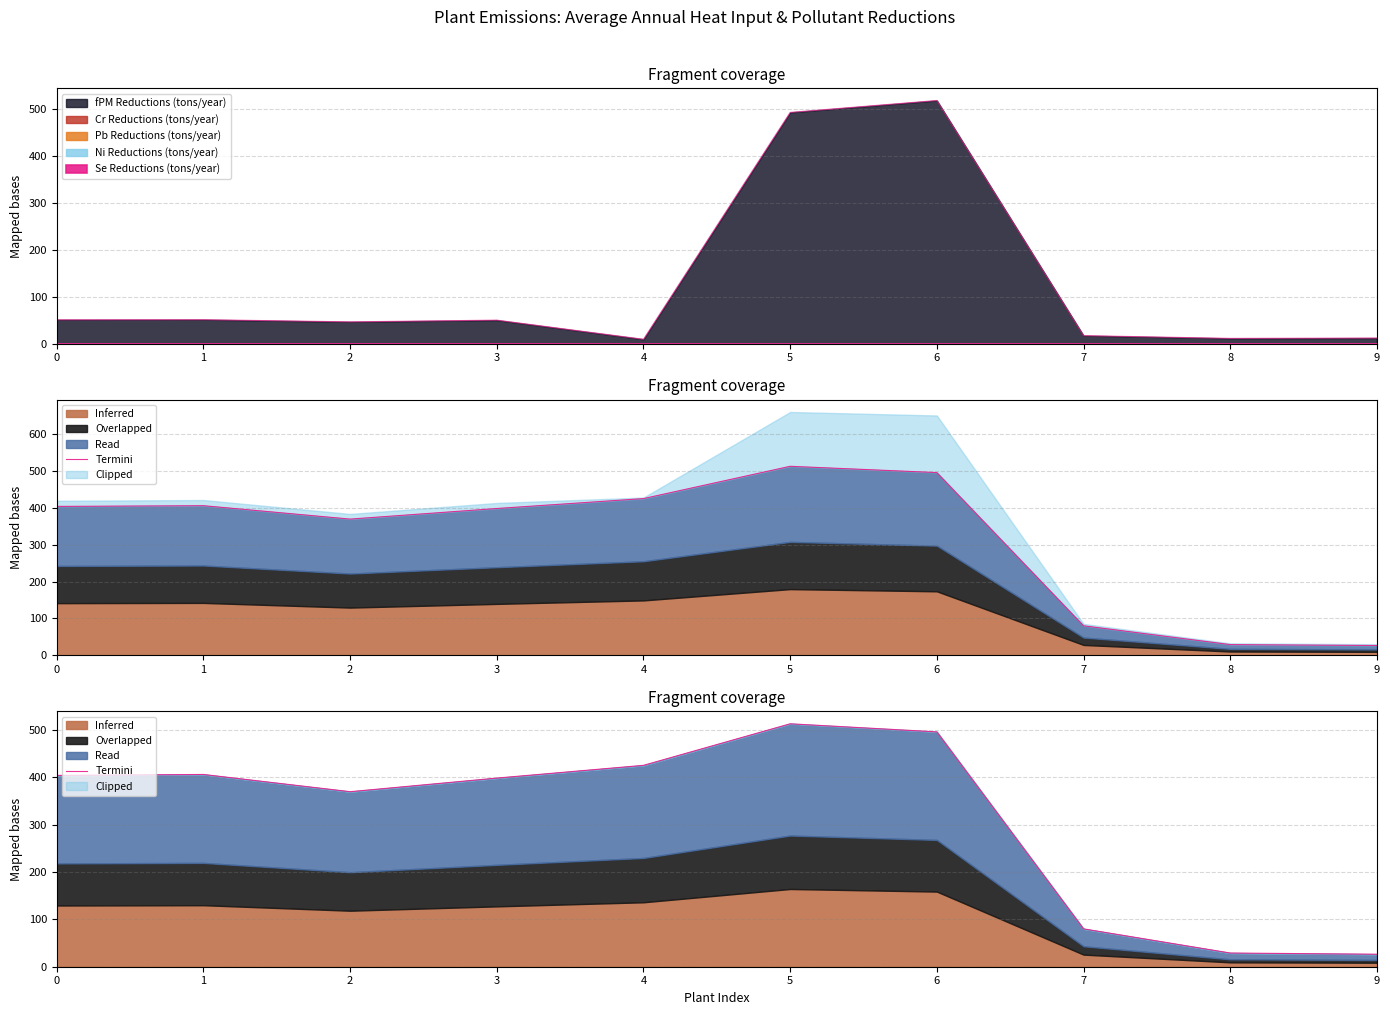

At which label is the value closest to 269?

2